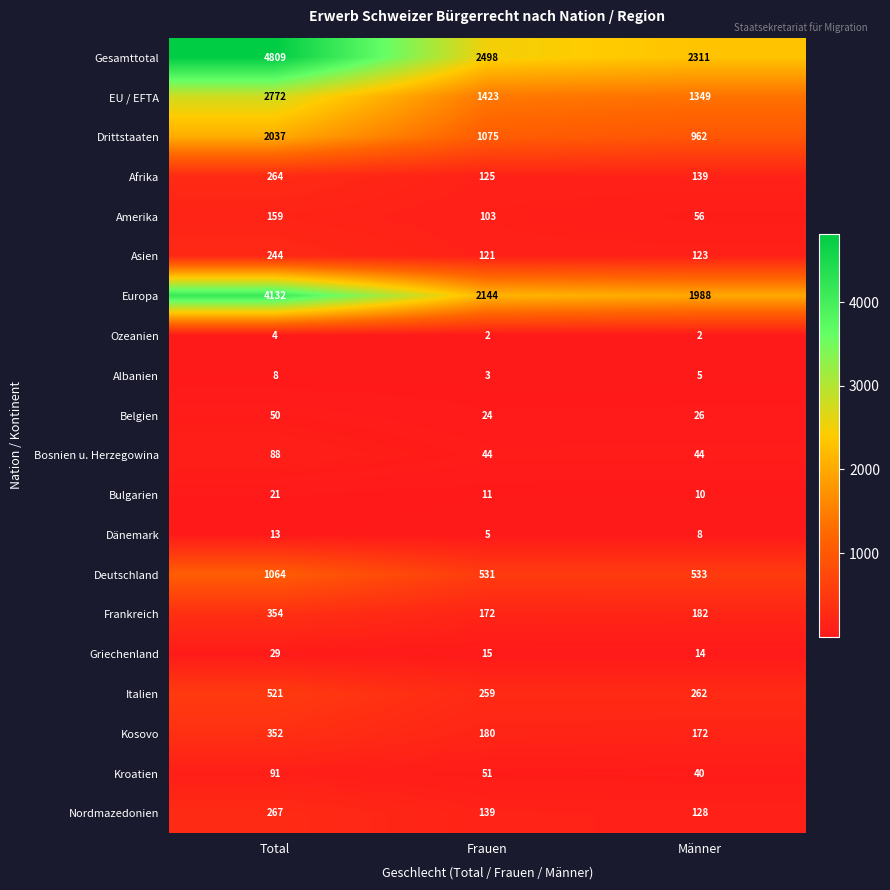

At which label does EU / EFTA first exceed 1423?

Total